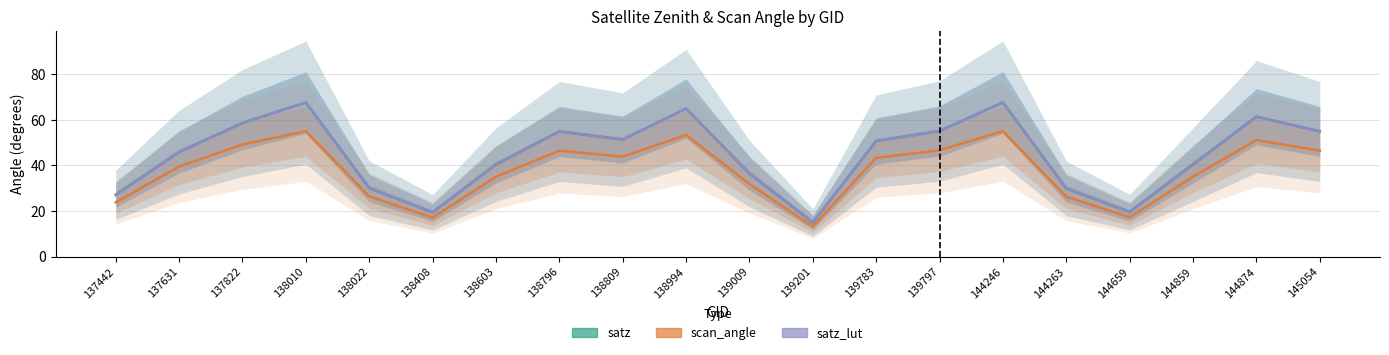

List the labels in order of scan_angle value, largest first.

144246, 138010, 138994, 144874, 137822, 139797, 145054, 138796, 138809, 139783, 137631, 144859, 138603, 139009, 138022, 144263, 137442, 144659, 138408, 139201